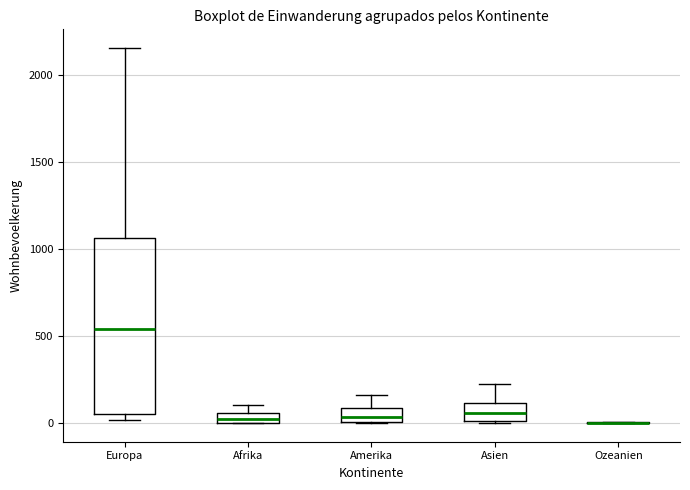

Where does the median line of the box for Europa sit on the y-axis? The values are not printed on the chart, so give them approximately, as read against the axis.

550